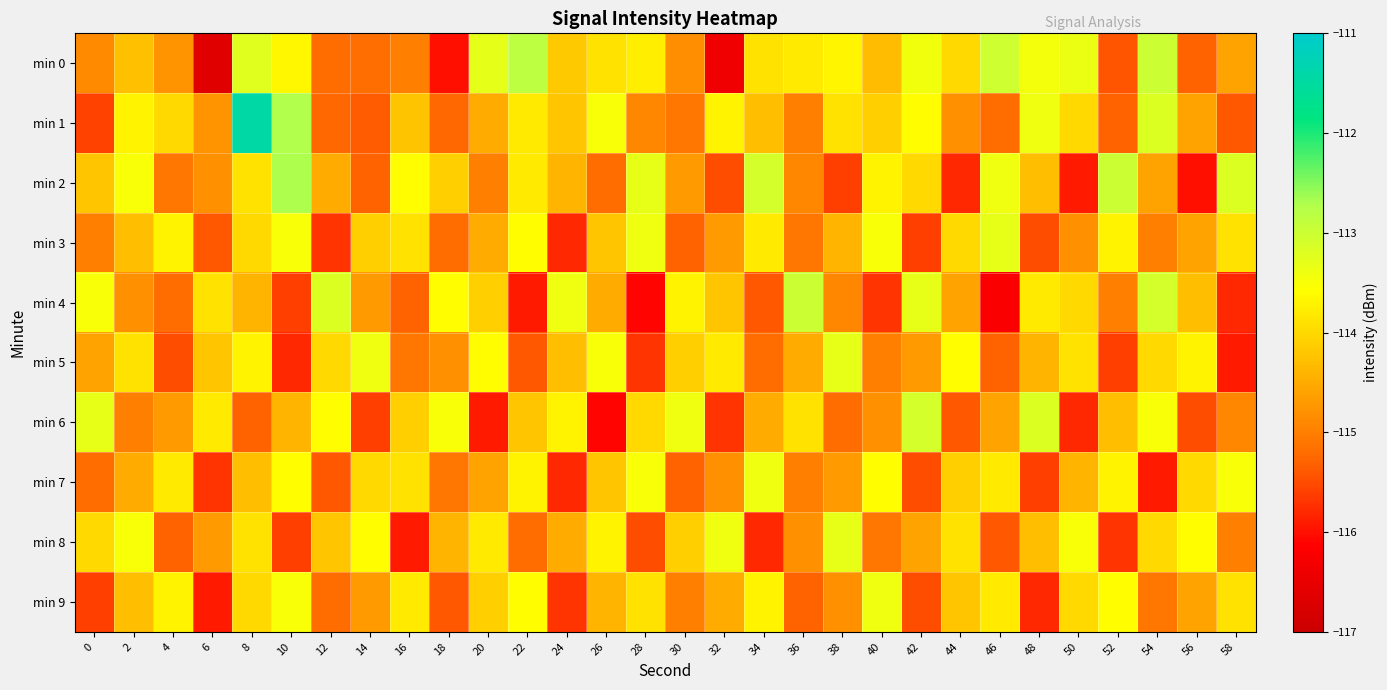

What is the greatest value displayed?

-111.4